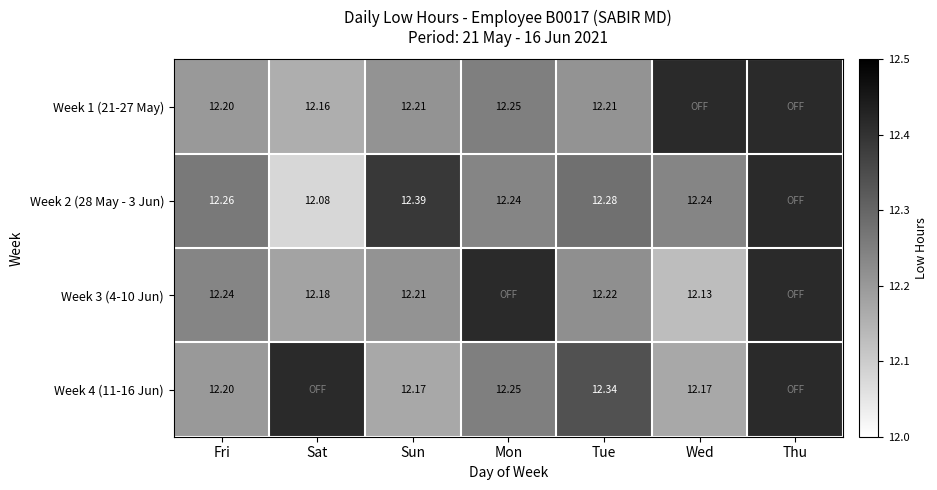

Count the number of data series in this chart.

4